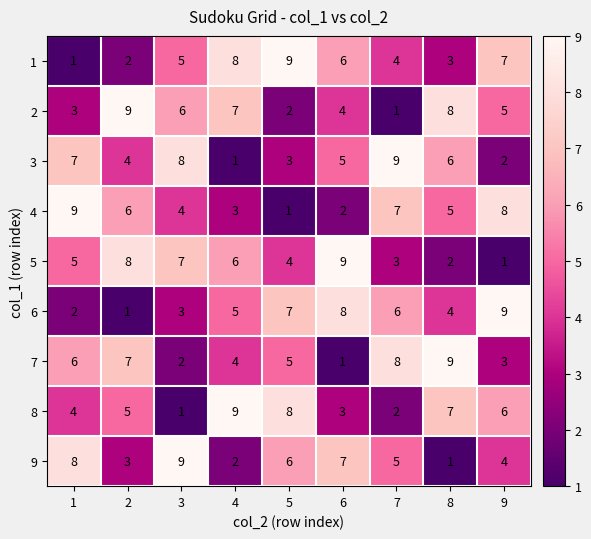

Read the 2 value at 6.

4